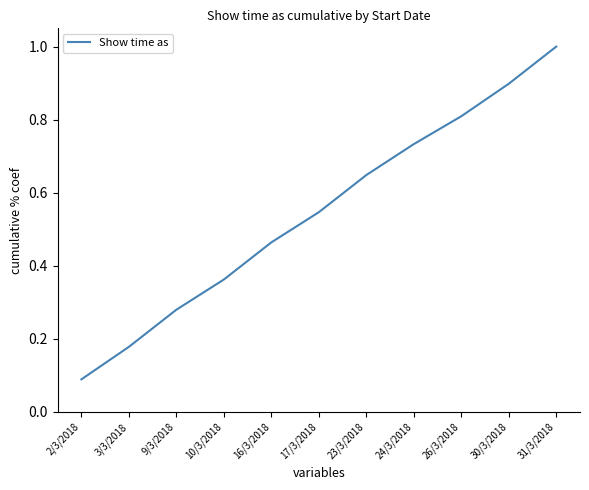

List the labels in order of value, largest first.

31/3/2018, 30/3/2018, 26/3/2018, 24/3/2018, 23/3/2018, 17/3/2018, 16/3/2018, 10/3/2018, 9/3/2018, 3/3/2018, 2/3/2018